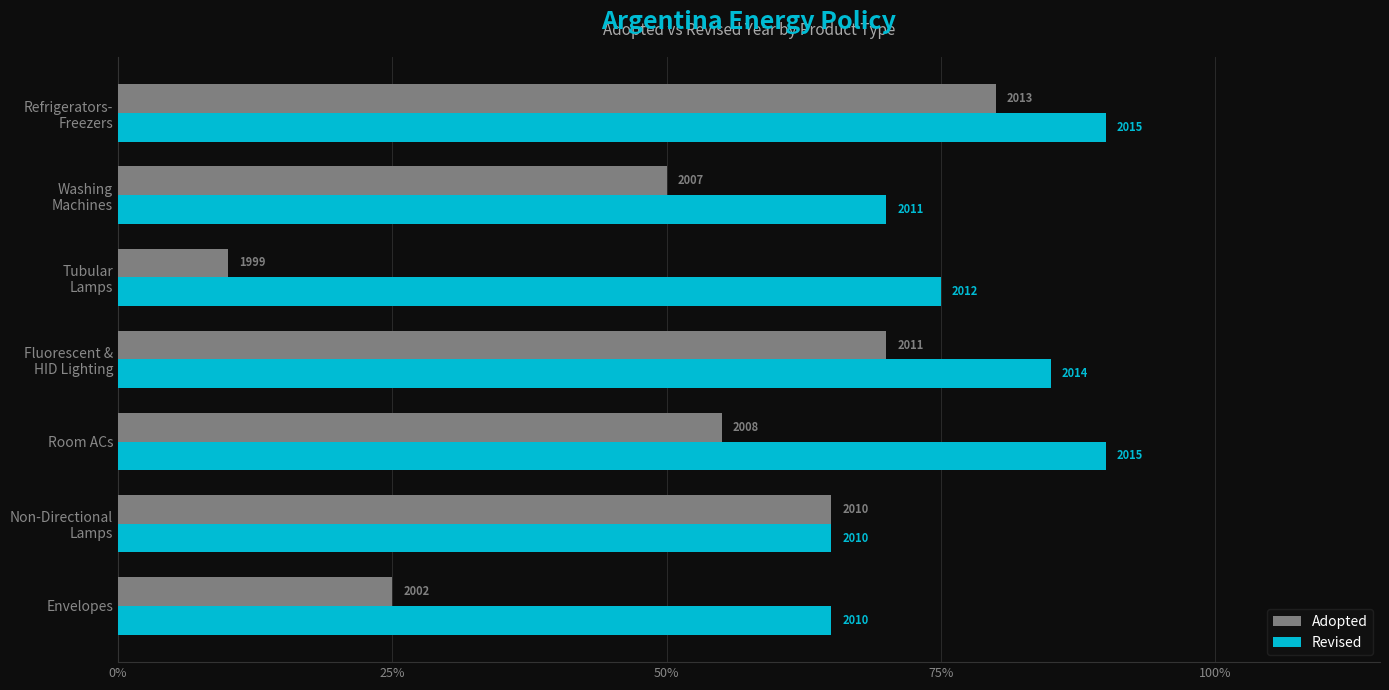

What are all the series names shown in the legend?

Adopted, Revised